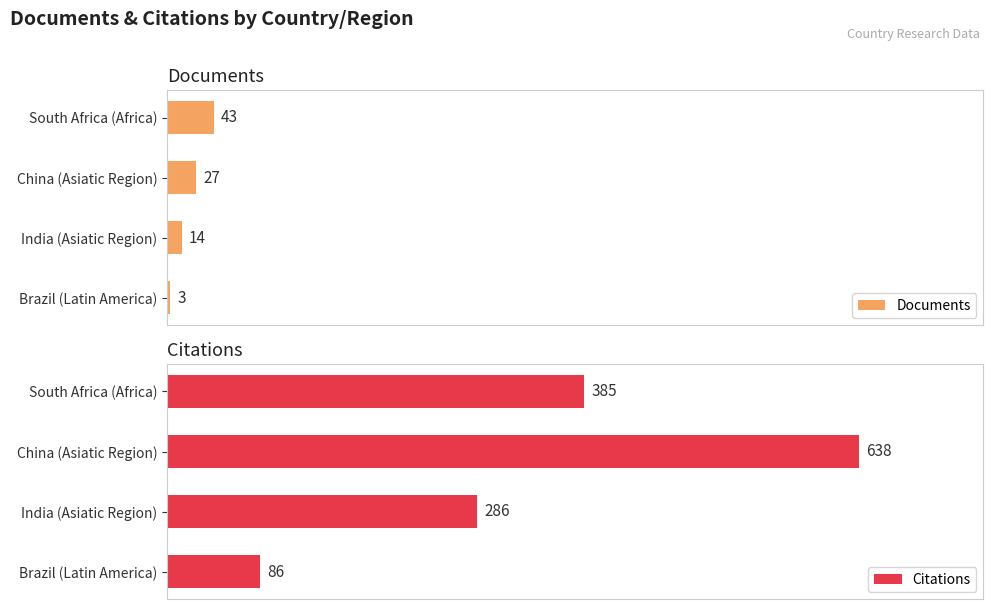

Count the Documents values in the range 14 to 43.

3